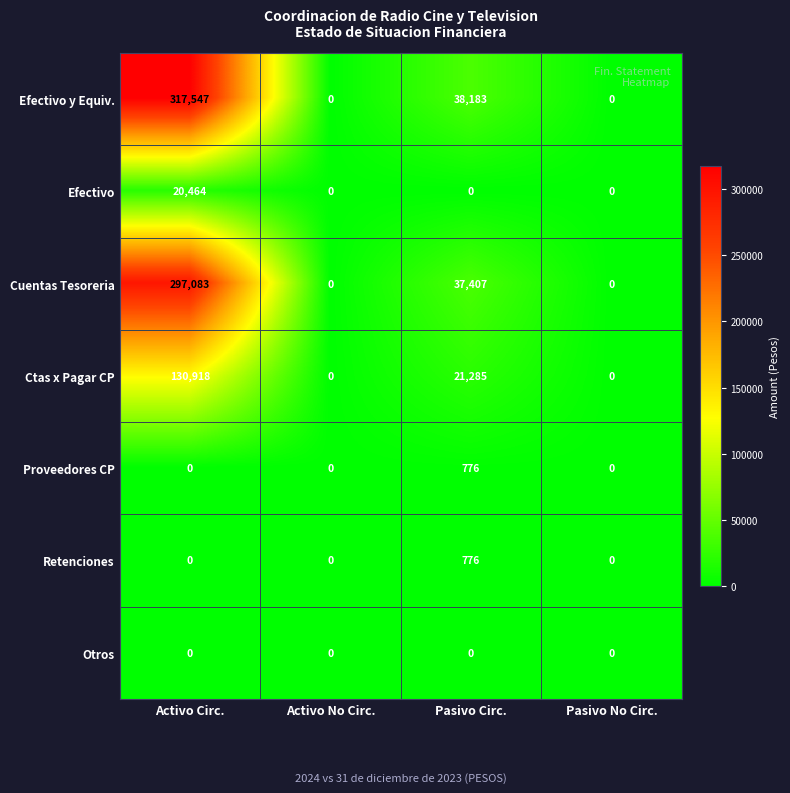

Reading left to right, extract all data points from this chart.

Efectivo y Equiv.: Activo Circ.=317547	Activo No Circ.=0	Pasivo Circ.=38183	Pasivo No Circ.=0
Efectivo: Activo Circ.=20464	Activo No Circ.=0	Pasivo Circ.=0	Pasivo No Circ.=0
Cuentas Tesoreria: Activo Circ.=297083	Activo No Circ.=0	Pasivo Circ.=37407	Pasivo No Circ.=0
Ctas x Pagar CP: Activo Circ.=130918	Activo No Circ.=0	Pasivo Circ.=21285	Pasivo No Circ.=0
Proveedores CP: Activo Circ.=0	Activo No Circ.=0	Pasivo Circ.=776	Pasivo No Circ.=0
Retenciones: Activo Circ.=0	Activo No Circ.=0	Pasivo Circ.=776	Pasivo No Circ.=0
Otros: Activo Circ.=0	Activo No Circ.=0	Pasivo Circ.=0	Pasivo No Circ.=0